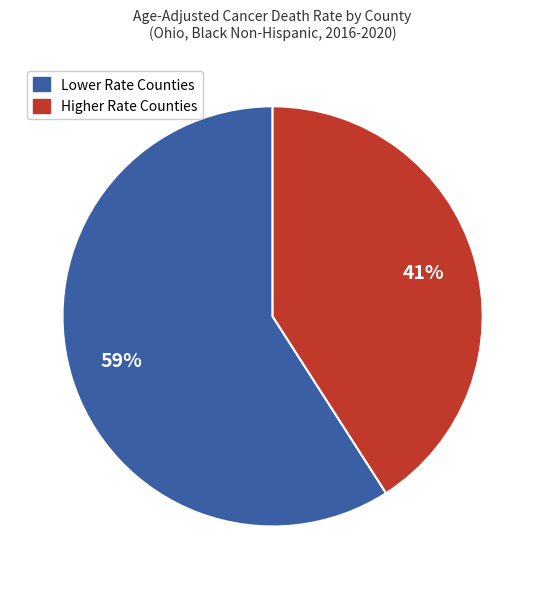

How many slices are in this pie chart?

2